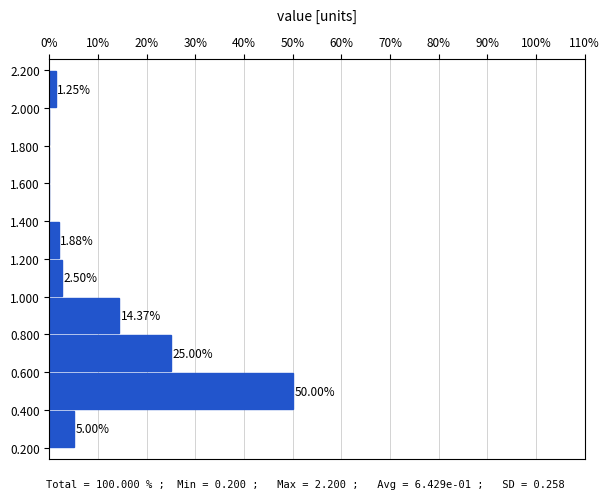

Over which range of the y-axis is the bar longest?

0.400 to 0.600